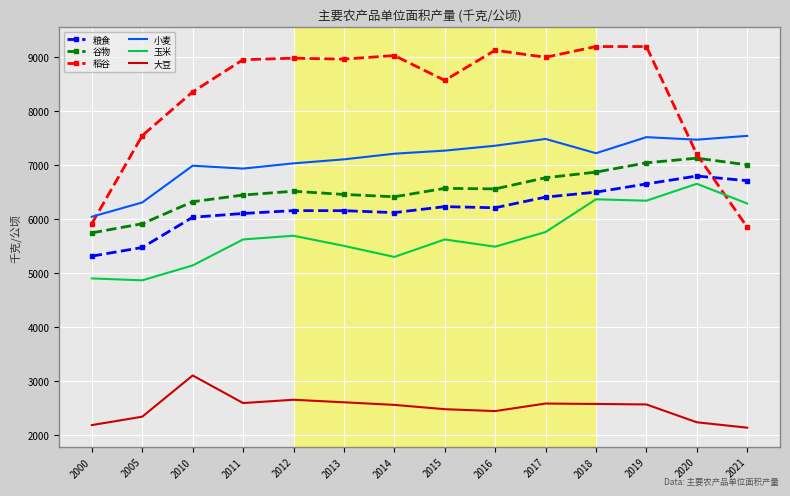

At 2011, list the series in order from largest to smallest.

稻谷, 小麦, 谷物, 粮食, 玉米, 大豆